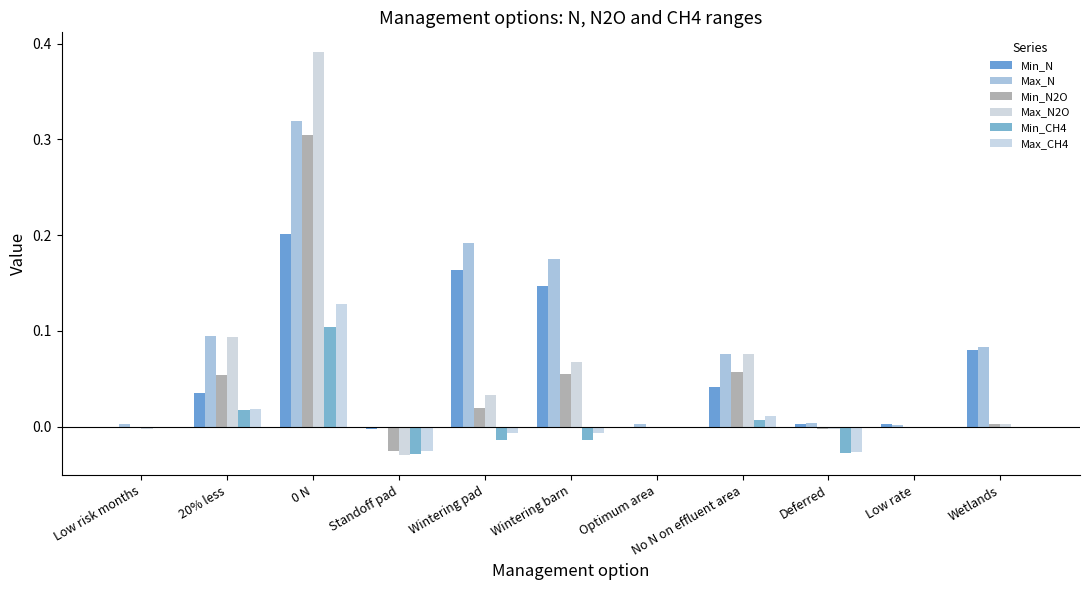

Reading left to right, transcribe all the data shown in this chart.

Min_N: 0.0	0.0	0.2	-0.0	0.2	0.1	0.0	0.0	0.0	0.0	0.1
Max_N: 0.0	0.1	0.3	-0.0	0.2	0.2	0.0	0.1	0.0	0.0	0.1
Min_N2O: -0.0	0.1	0.3	-0.0	0.0	0.1	0.0	0.1	-0.0	0.0	0.0
Max_N2O: -0.0	0.1	0.4	-0.0	0.0	0.1	0.0	0.1	-0.0	0.0	0.0
Min_CH4: 0.0	0.0	0.1	-0.0	-0.0	-0.0	0.0	0.0	-0.0	0.0	0.0
Max_CH4: 0.0	0.0	0.1	-0.0	-0.0	-0.0	0.0	0.0	-0.0	0.0	0.0